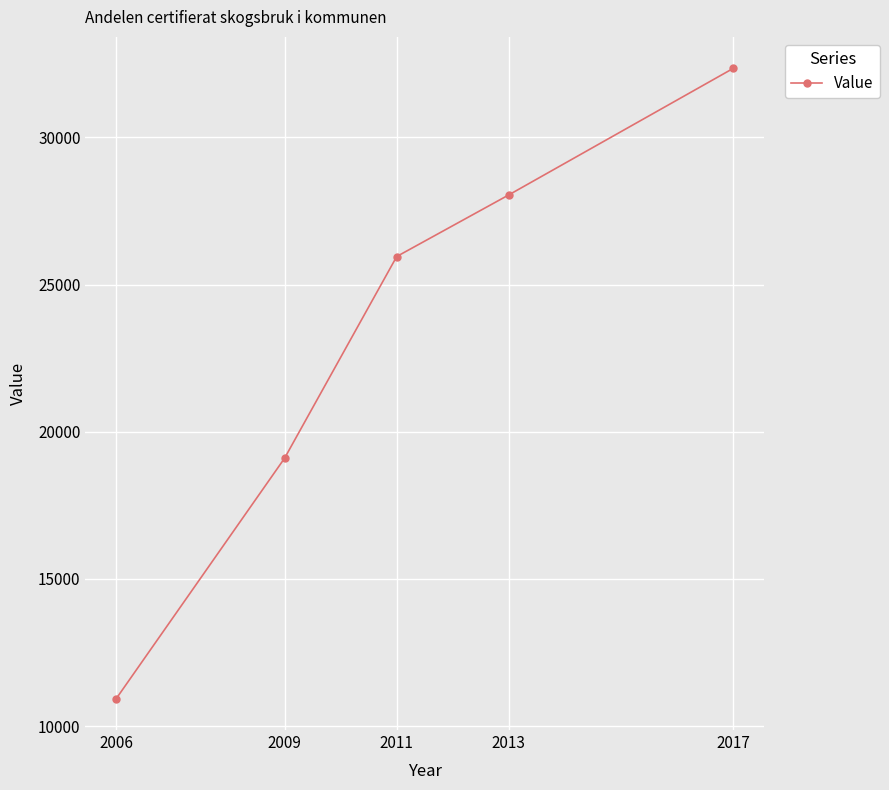

Reading left to right, list all the values displayed in this chart.

10936	19099	25952	28047	32343